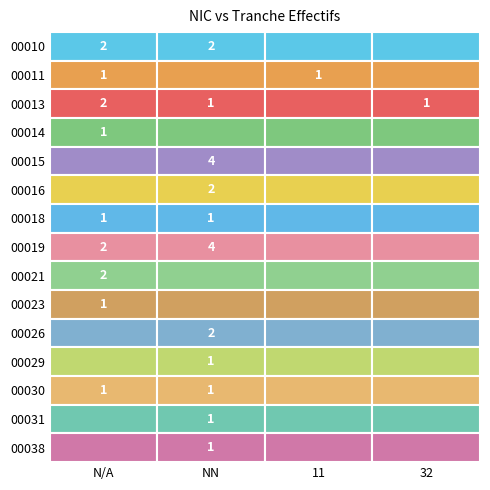

At which category does the chart reach its peak across all series?

NN